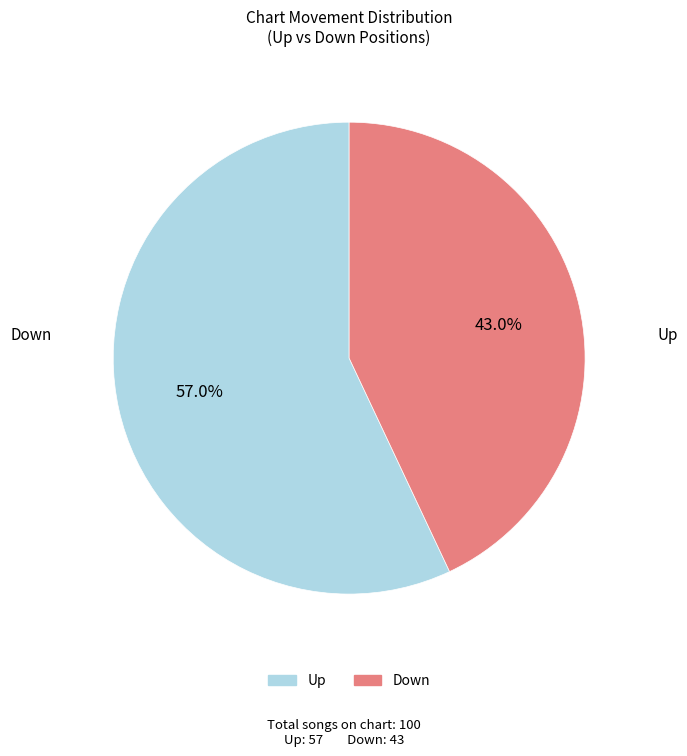

Is there a majority slice in this chart?

Yes